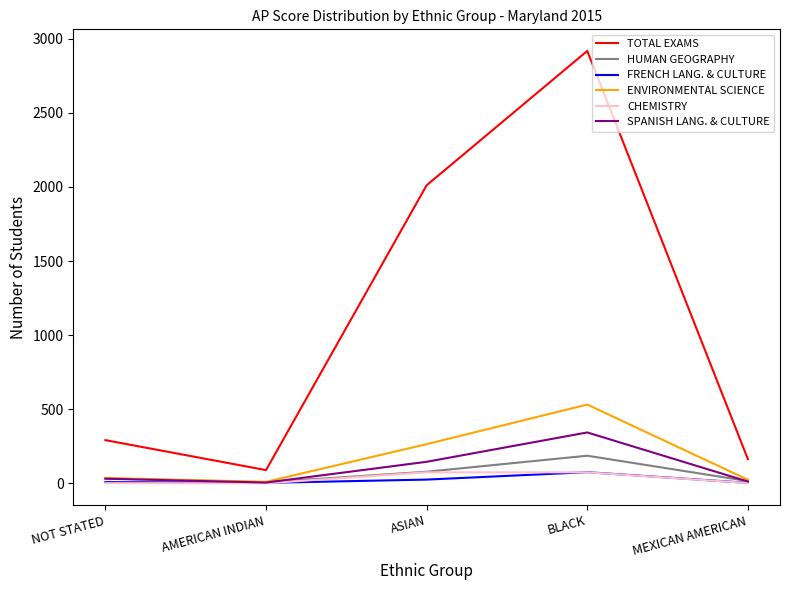

The ENVIRONMENTAL SCIENCE series shows 532 at BLACK. True or false?

True